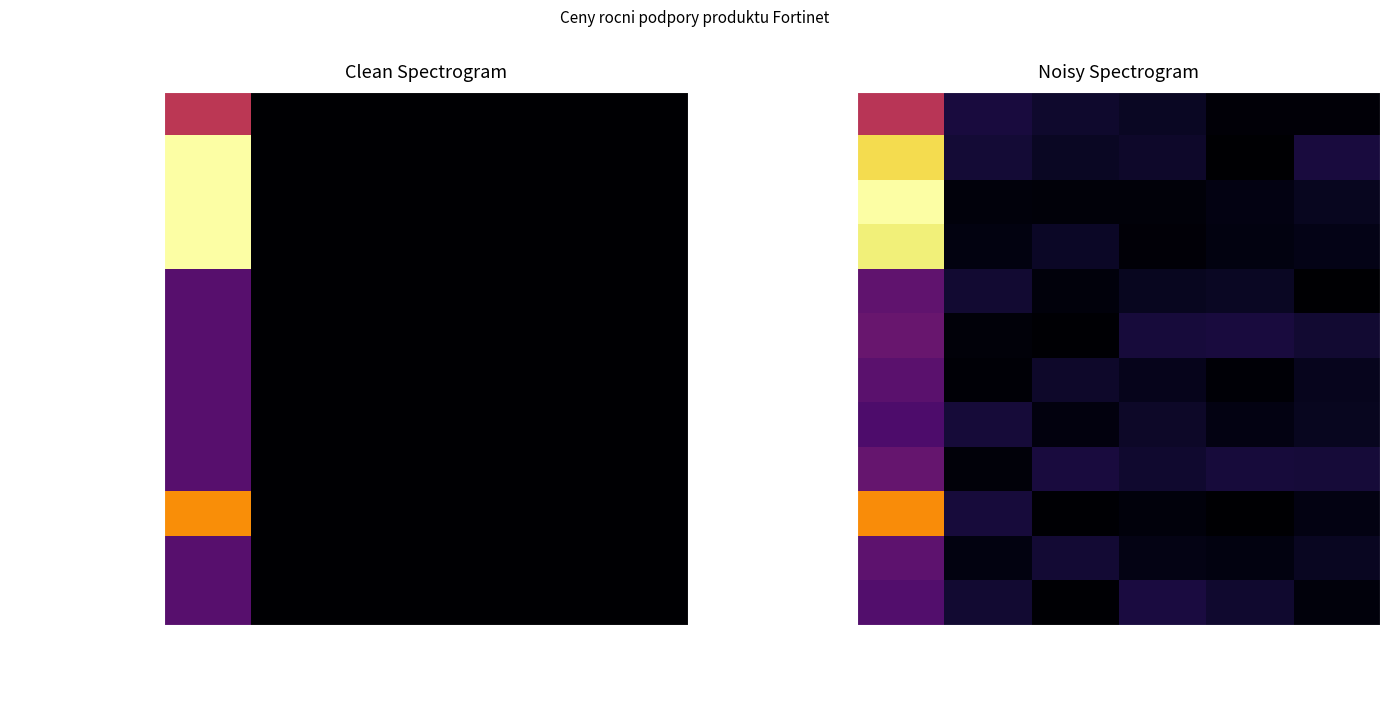

Which series has the widest spread of values?

FC-10-W0428-247-02-12